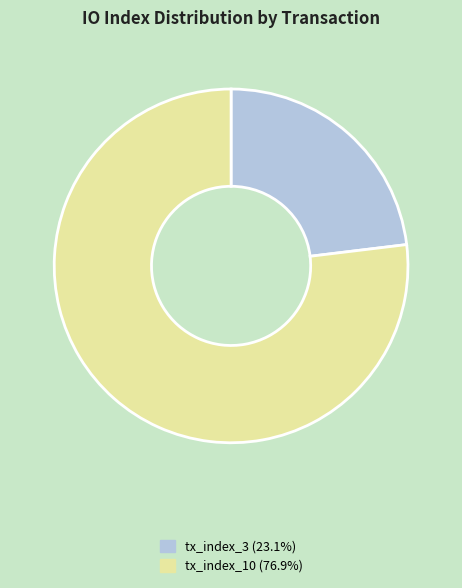

Count the number of slices in the pie.

2